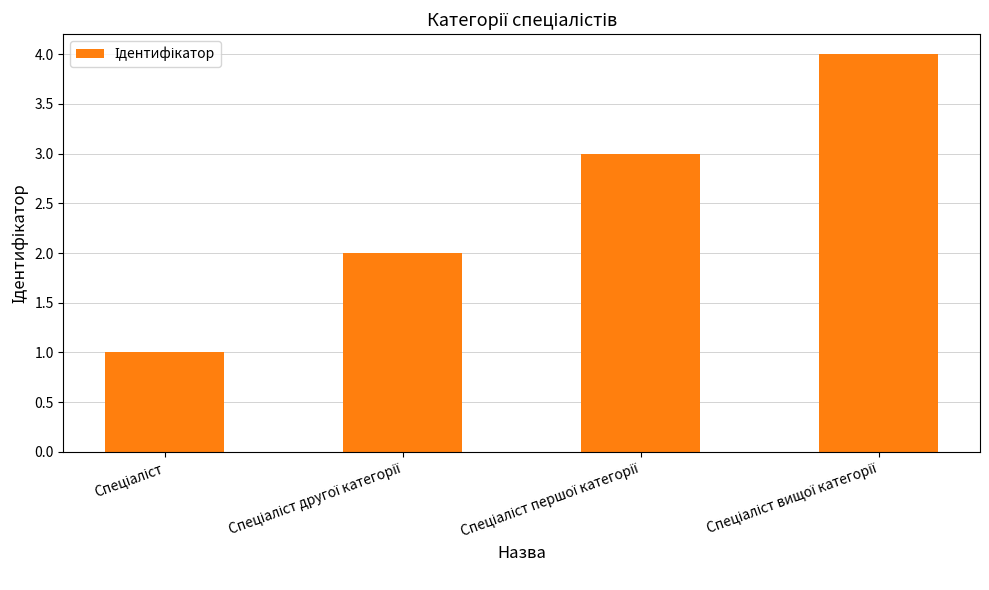

What is the maximum value shown in the chart?

4